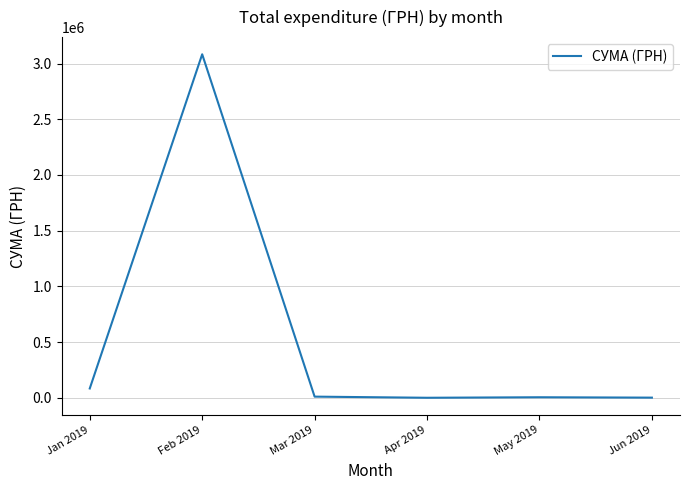

What is the greatest value displayed?

3083448.5